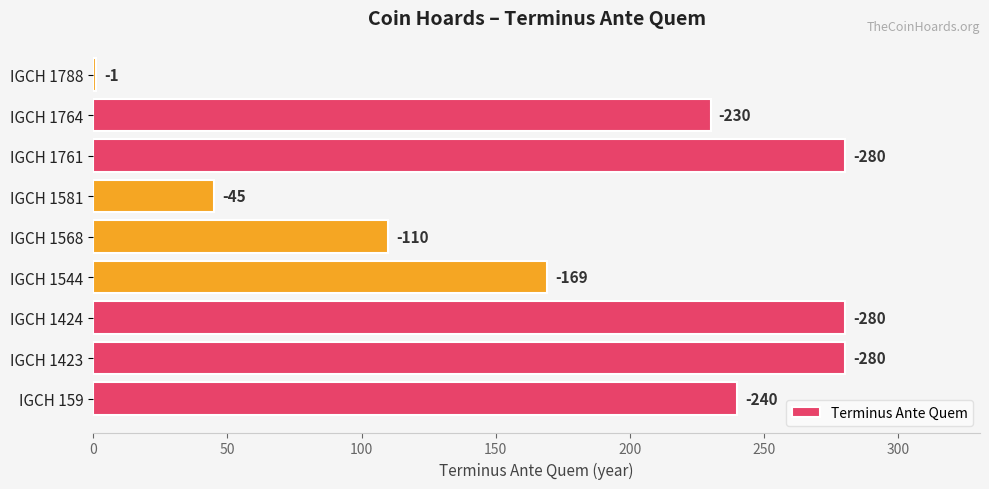

Are the bars horizontal?

Yes